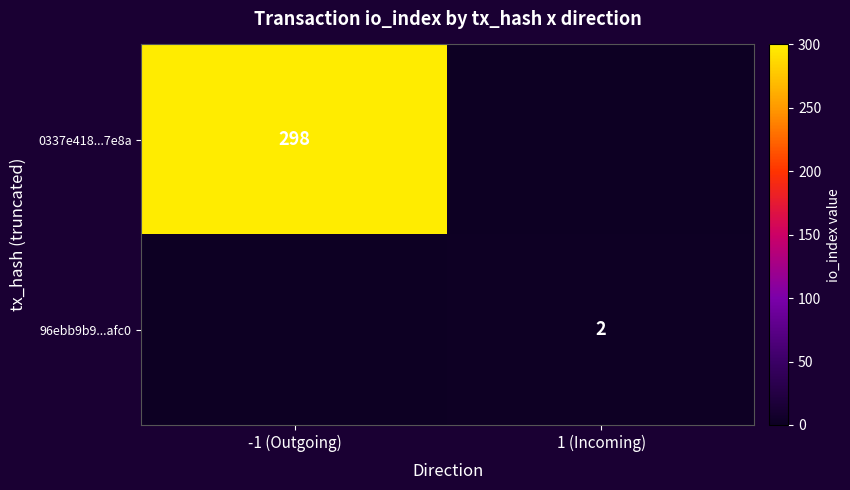

Is it true that 0337e418...7e8a equals 166 at -1 (Outgoing)?

False